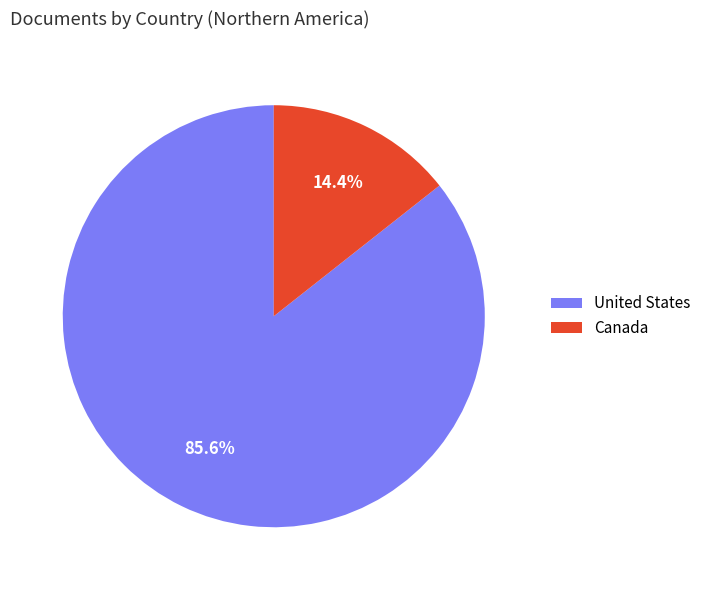

How many segments does this pie chart have?

2